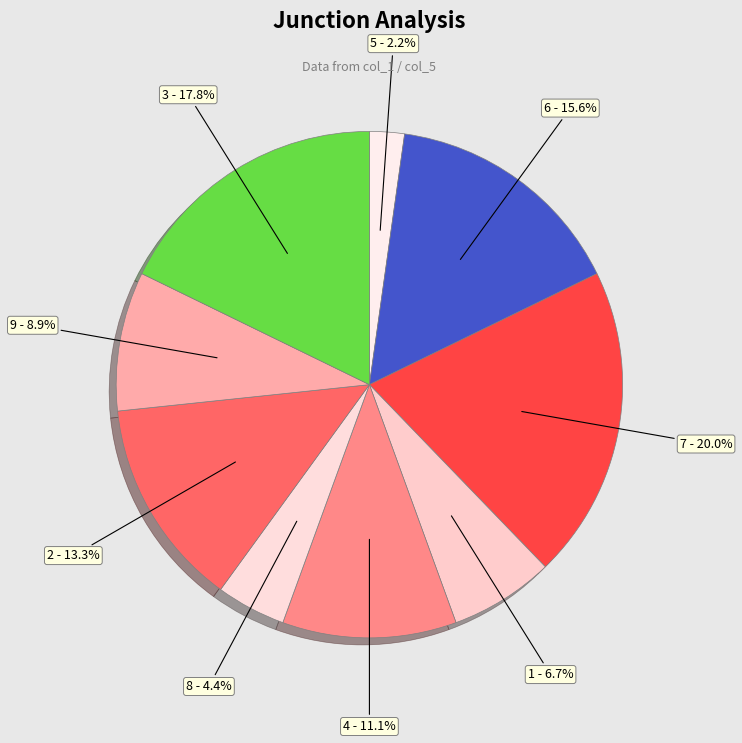

Does 4 represent more than half of the total?

No